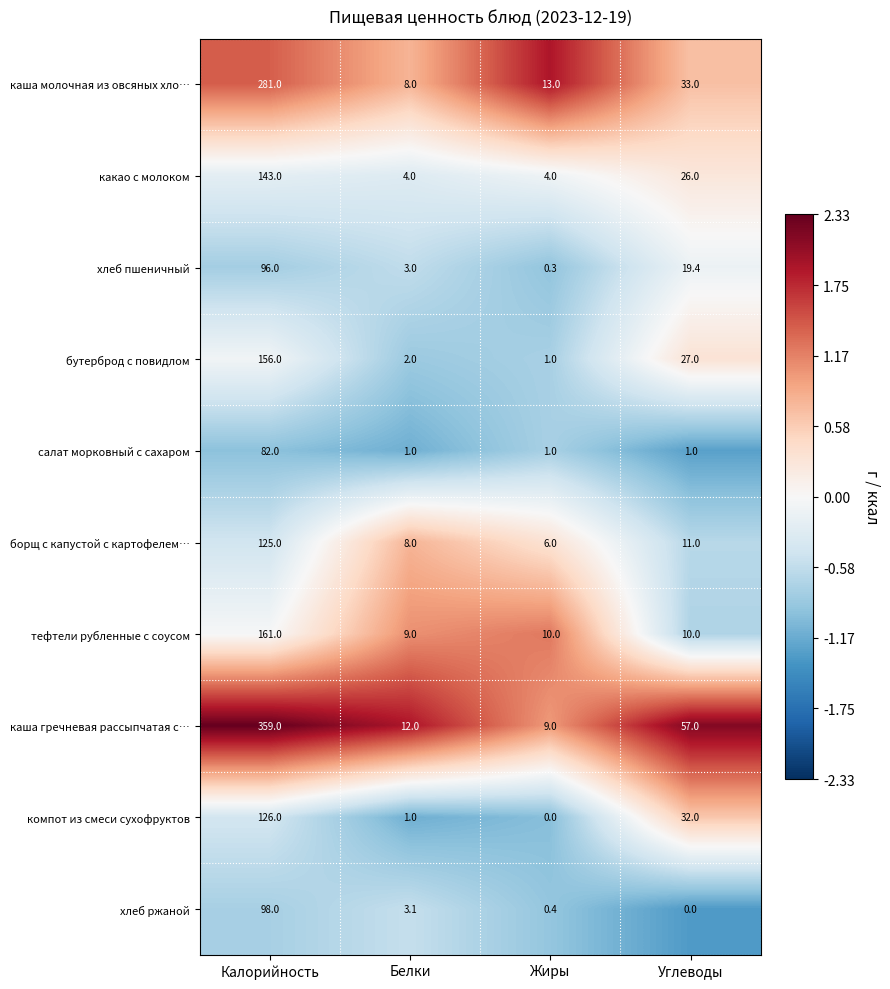

At Углеводы, list the series in order from largest to smallest.

каша гречневая рассыпчатая с…, каша молочная из овсяных хло…, компот из смеси сухофруктов, бутерброд с повидлом, какао с молоком, хлеб пшеничный, борщ с капустой с картофелем…, тефтели рубленные с соусом, салат морковный с сахаром, хлеб ржаной